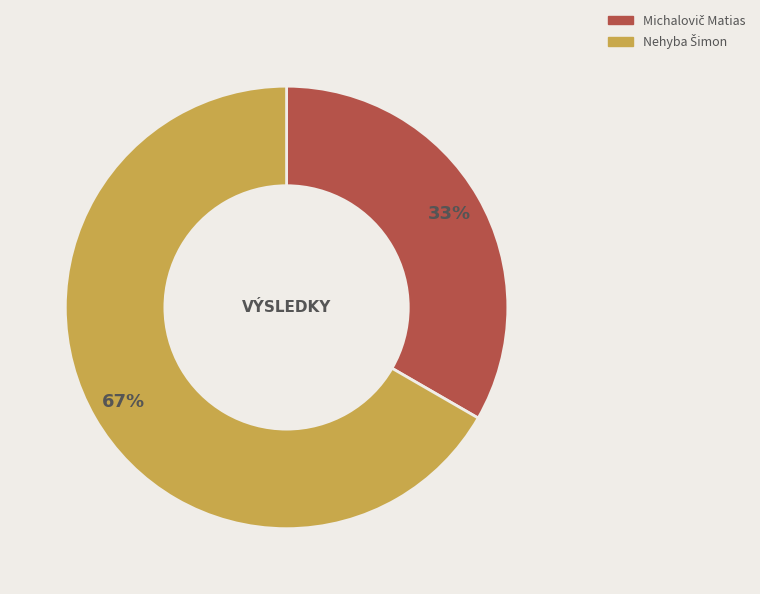

Is there any slice that represents more than half of the pie?

Yes